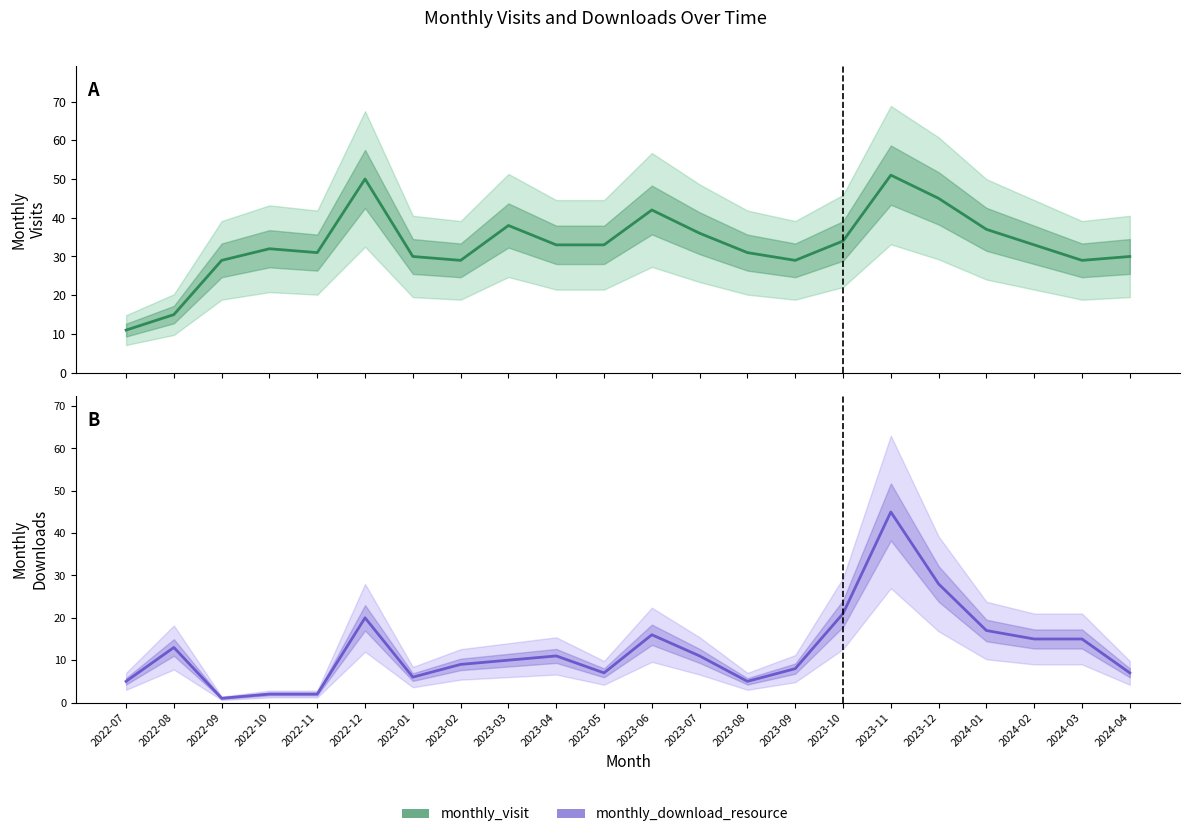

What is the label of the 7th point from the right?

2023-10